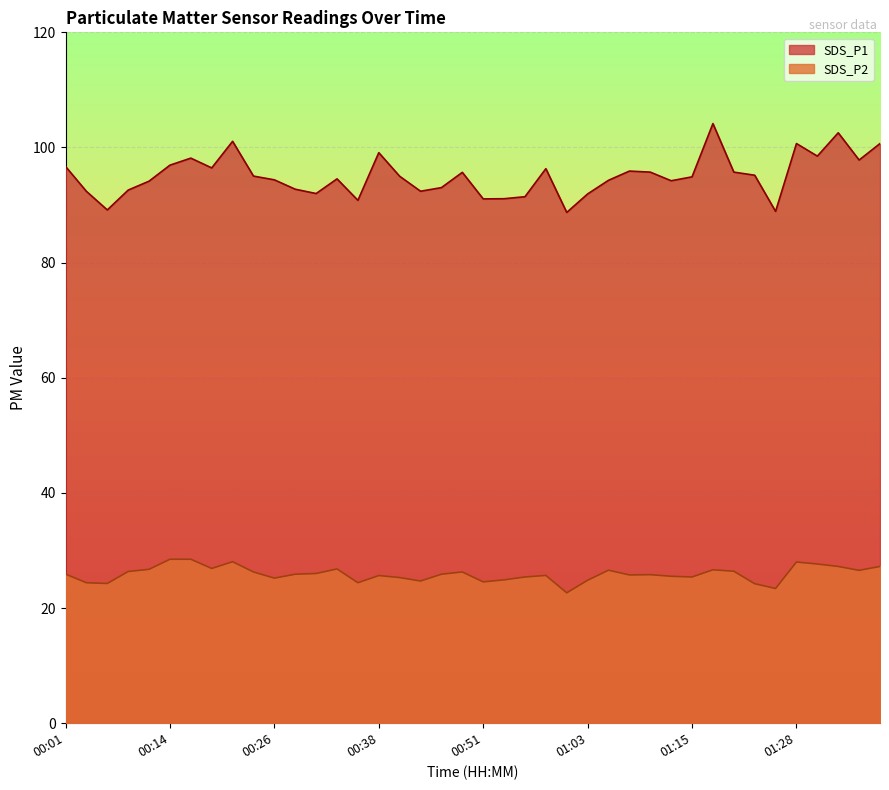

Does the chart display data point markers on the line(s)?

No